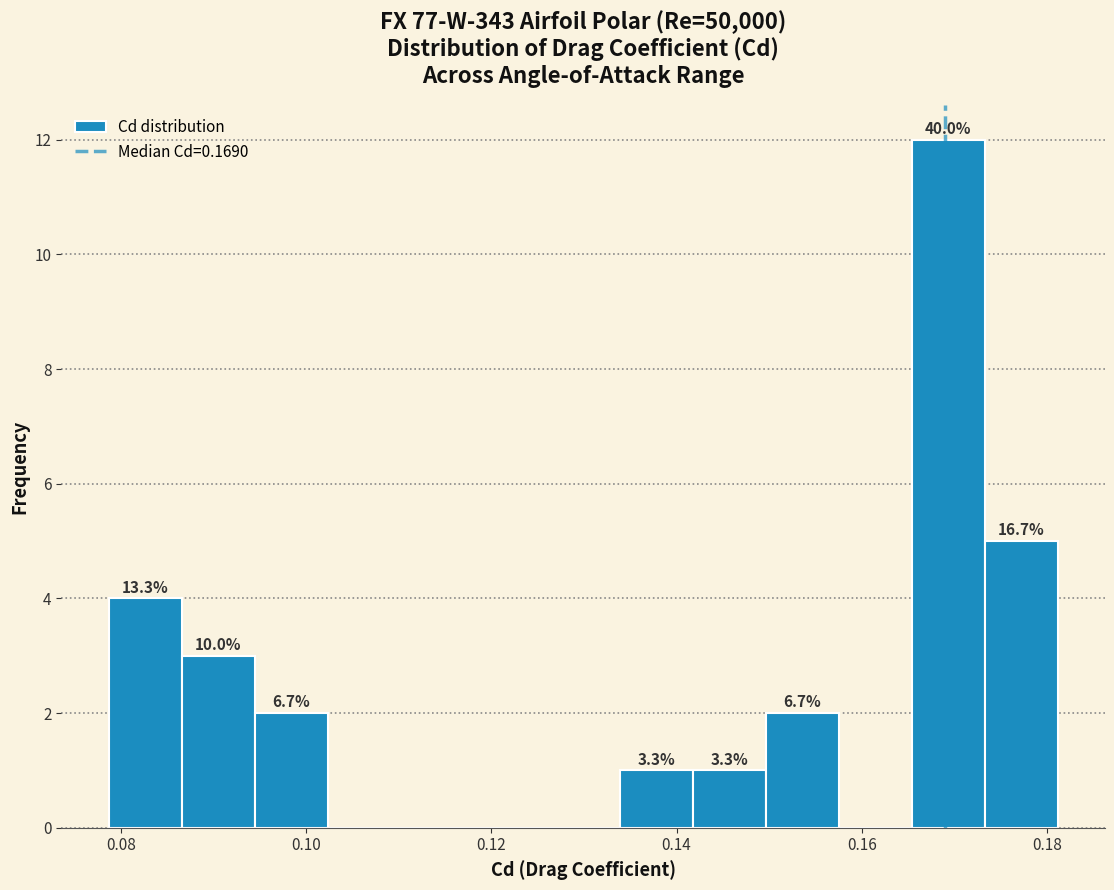

Read against the x-axis, roughly where is the centre of the tallest bar?

0.170